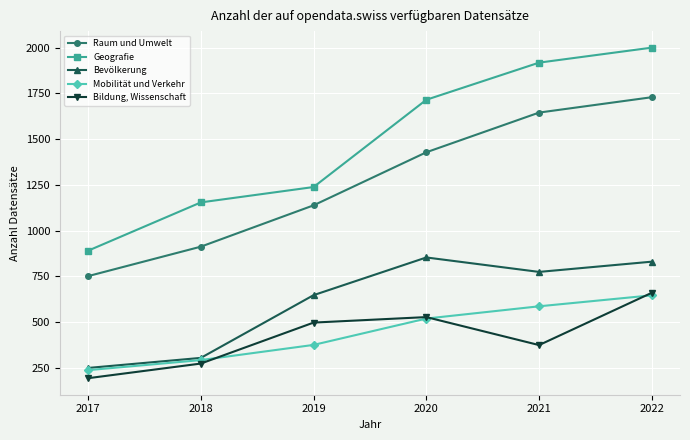

True or false: Raum und Umwelt and Bevölkerung intersect in this chart.

False